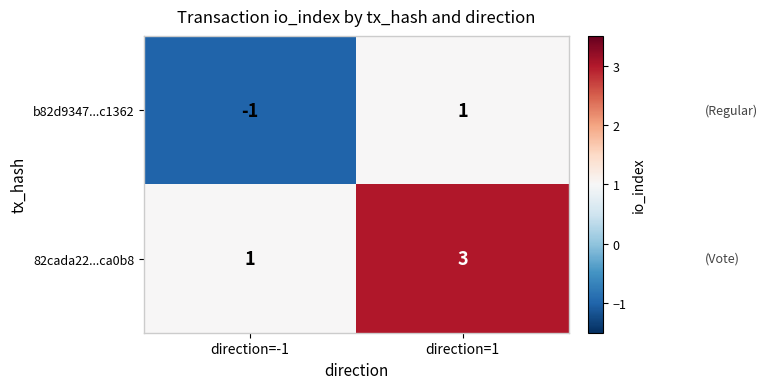

Rank the series by their average value, from highest to lowest.

82cada22...ca0b8, b82d9347...c1362